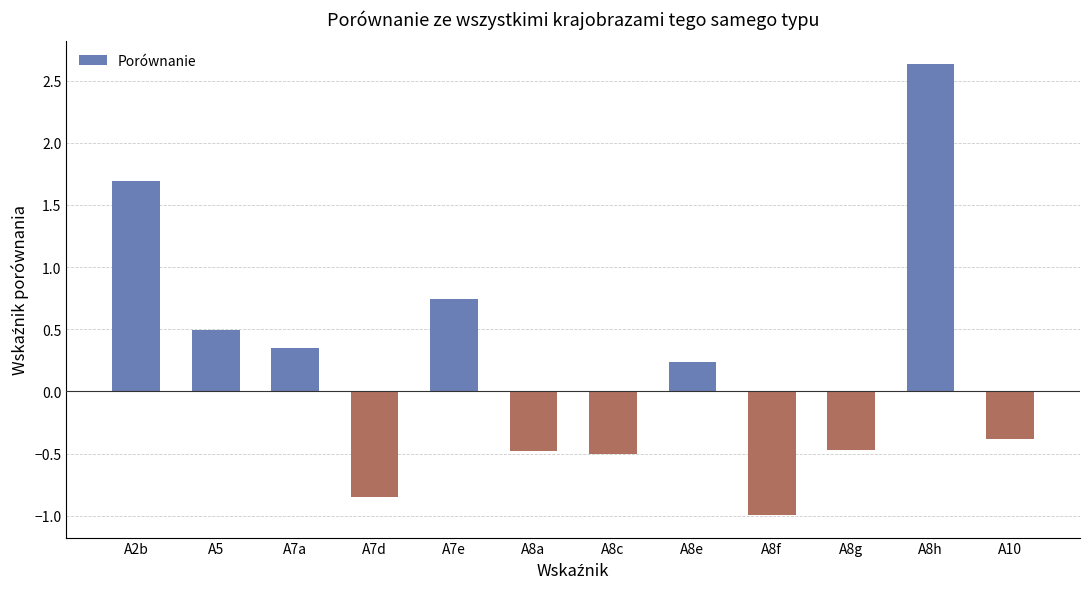

What is the change in value from A2b to A7a?

-1.3